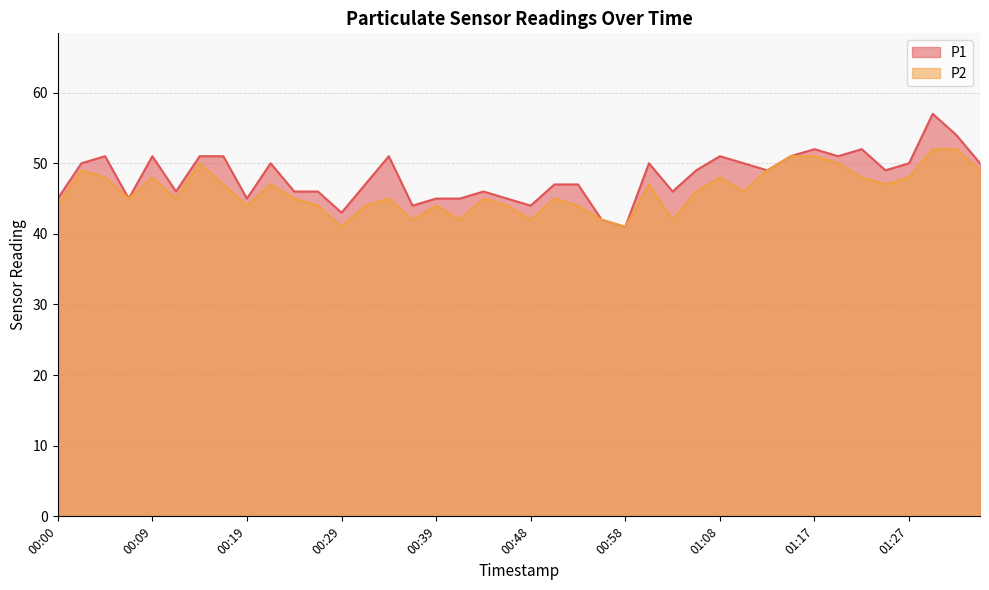

What is the difference between the maximum and minimum values in the P2 series?

11